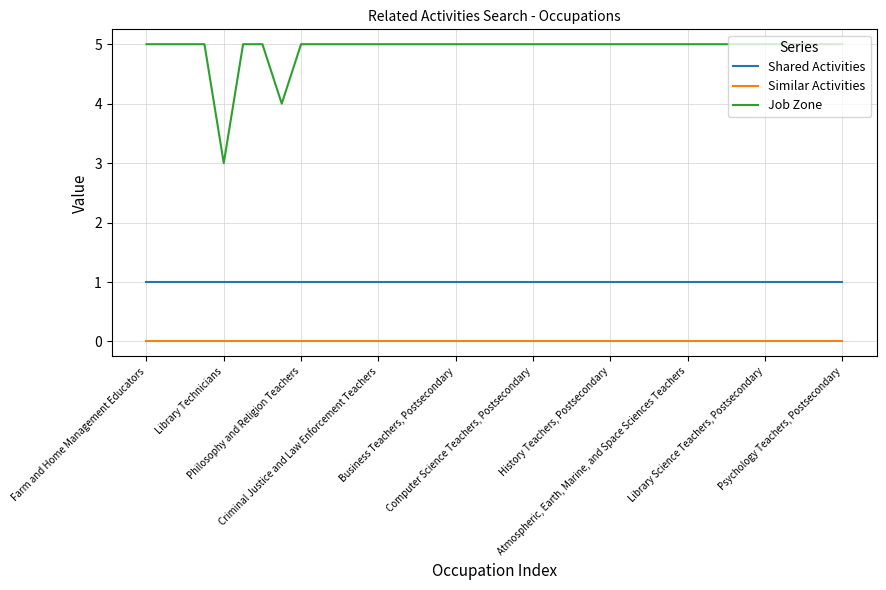

Which series has the widest spread of values?

Job Zone